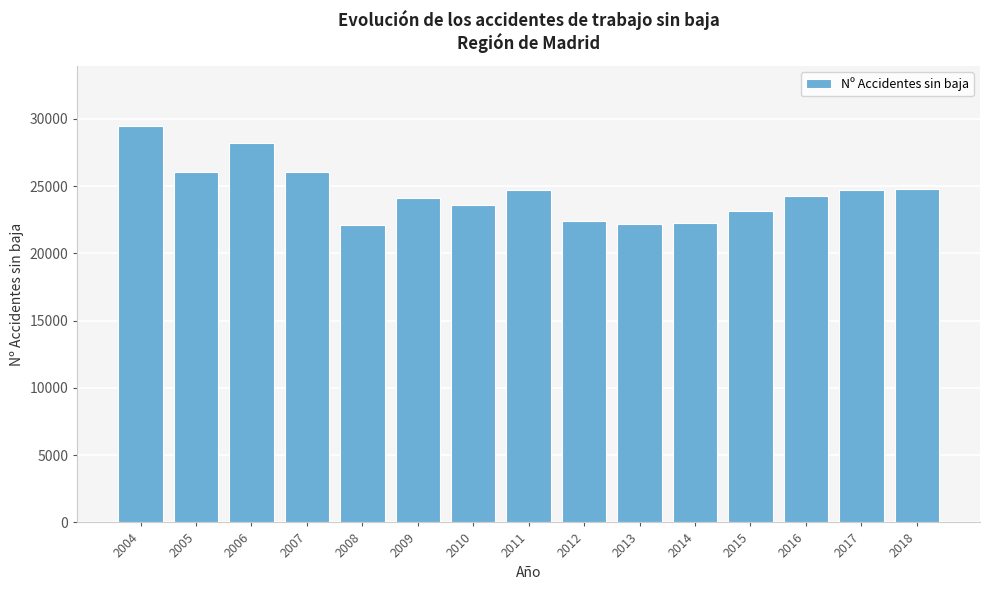

What is the change in value from 2013 to 2016?

+2082